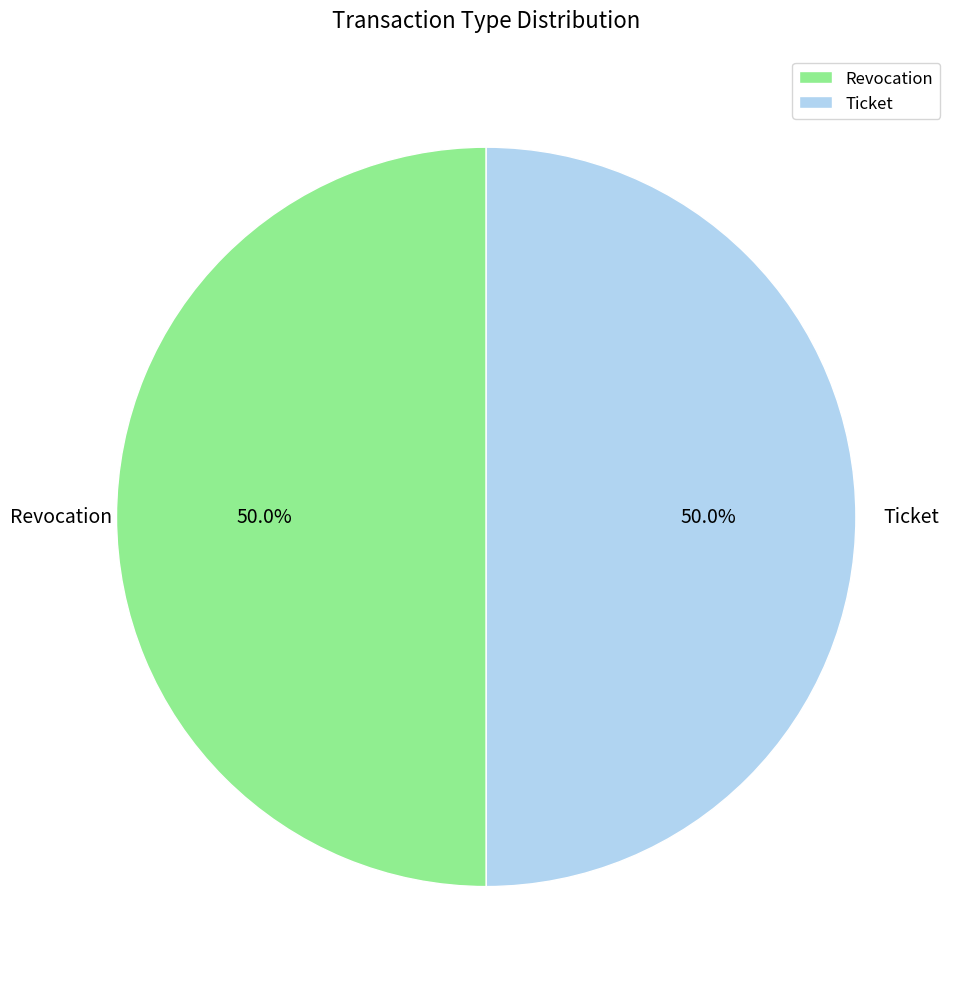

How many segments does this pie chart have?

2